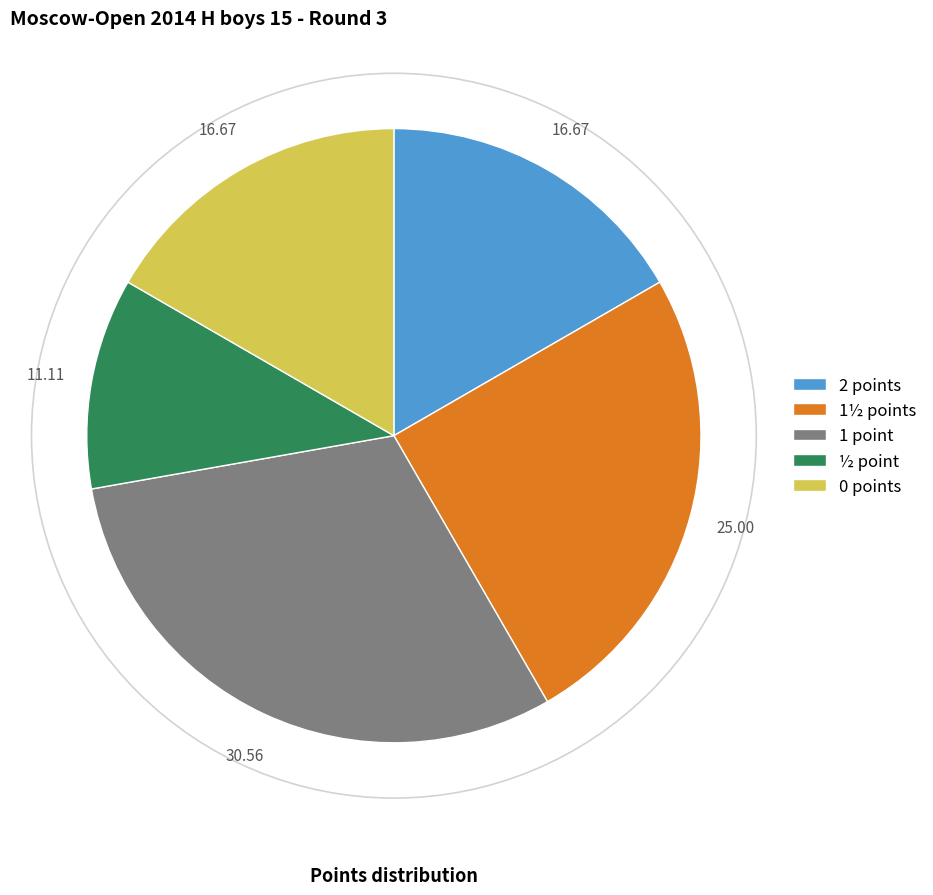

Combined, do ½ point and 0 points account for over 50%?

No